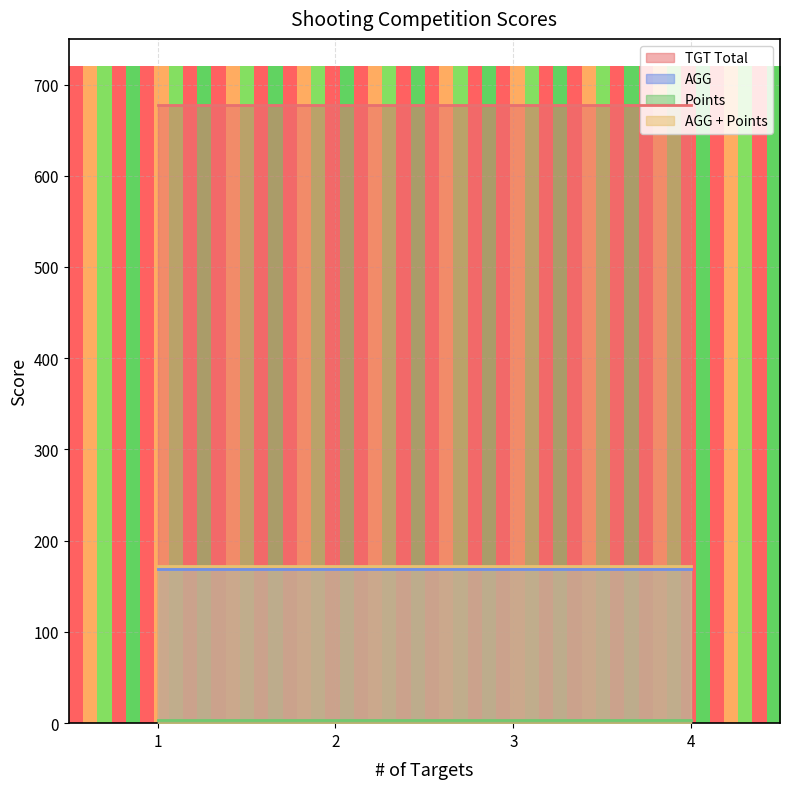

What is the value of the AGG + Points point at the 1st from the left?

172.5